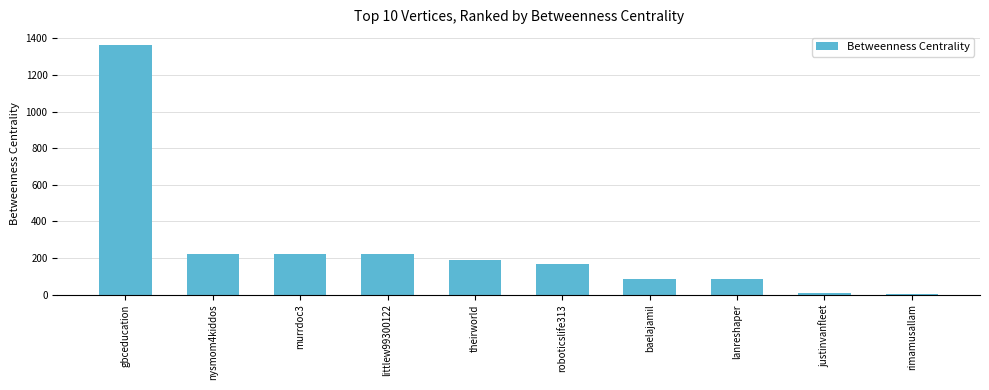

Count the number of data series in this chart.

1